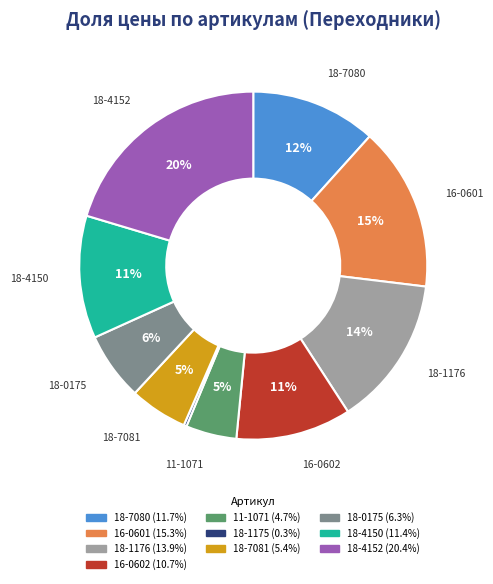

Between 18-4150 and 16-0601, which is larger?

16-0601